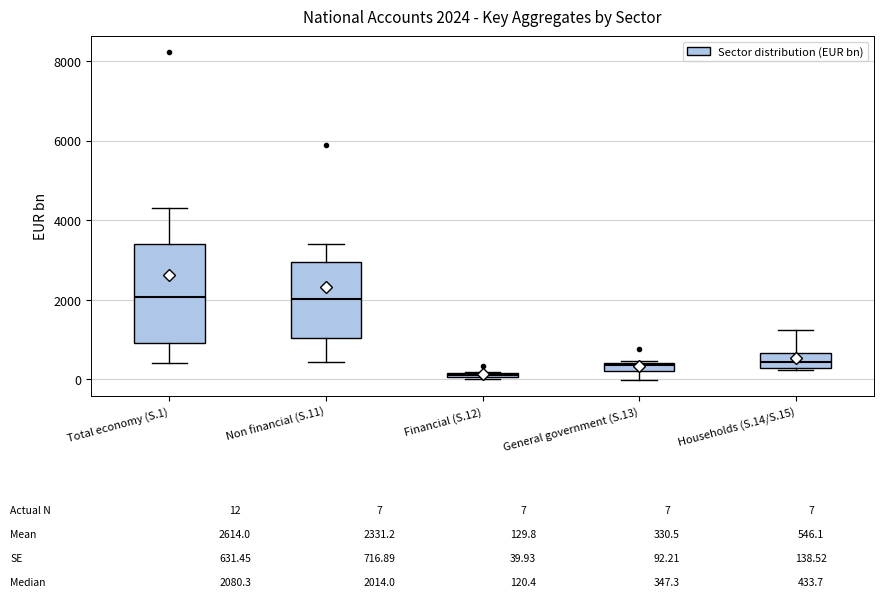

Comparing the boxes themselves (not the whiskers), which one is the tallest?

Total economy (S.1)